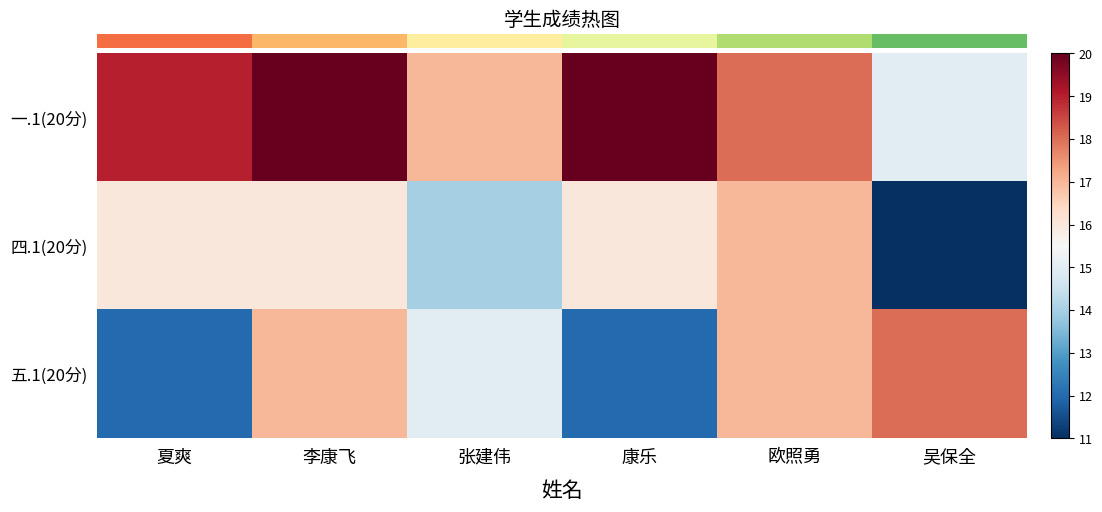

Reading left to right, transcribe all the data shown in this chart.

一.1(20分): 夏爽=19	李康飞=20	张建伟=17	康乐=20	欧照勇=18	吴保全=15
四.1(20分): 夏爽=16	李康飞=16	张建伟=14	康乐=16	欧照勇=17	吴保全=11
五.1(20分): 夏爽=12	李康飞=17	张建伟=15	康乐=12	欧照勇=17	吴保全=18